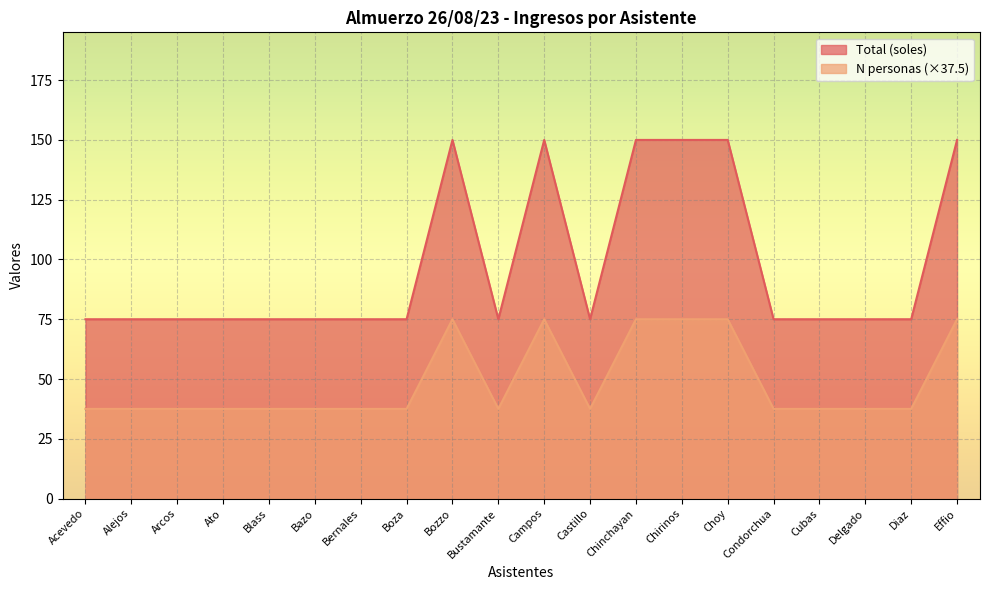

The value of N personas at Cubas is 37.5. True or false?

True